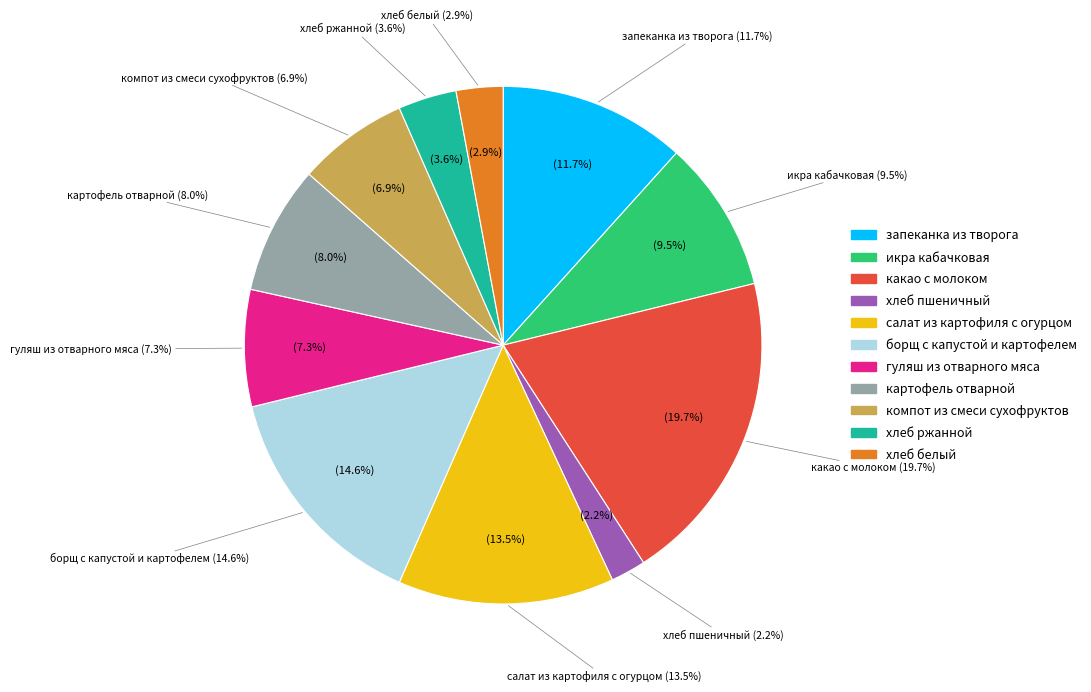

Which slice is the smallest?

хлеб пшеничный